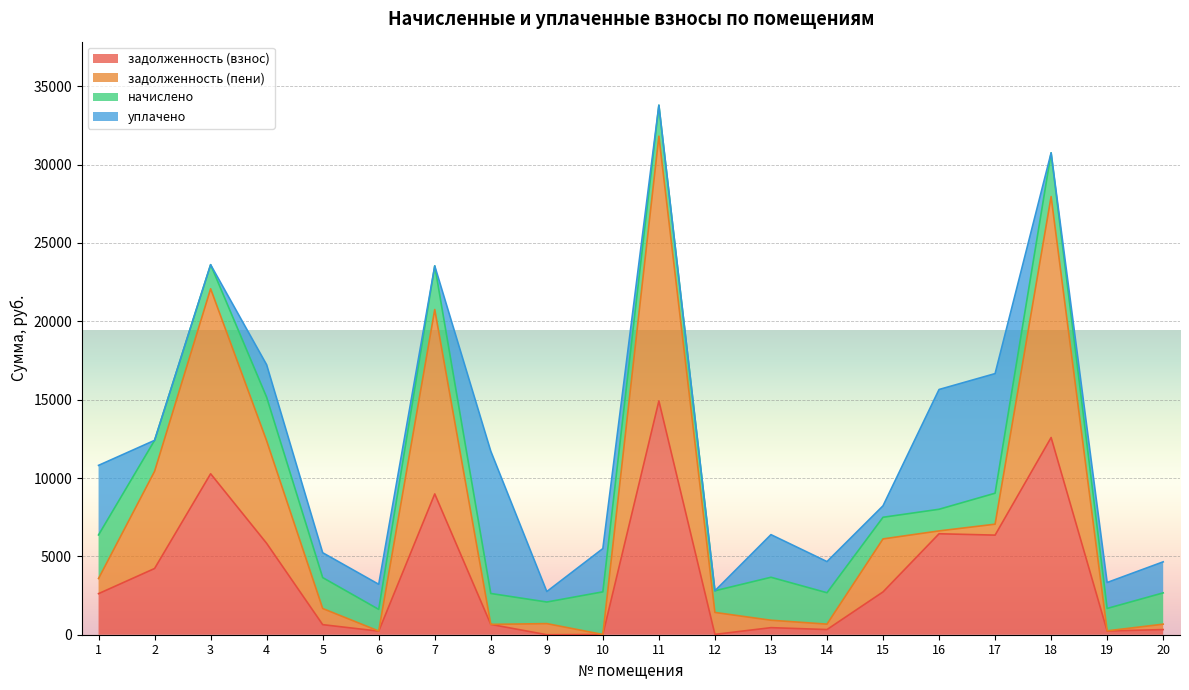

Which series has the largest range (max minus min)?

задолженность (пени)